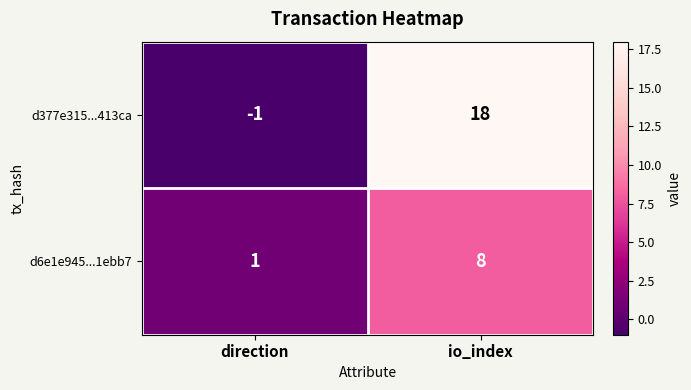

What is the approximate value of d6e1e945...1ebb7 at io_index?

8